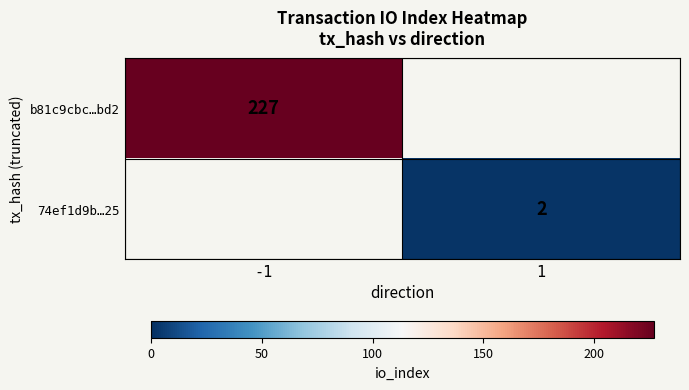

True or false: b81c9cbc…bd2 has a value of 227 at -1.

True